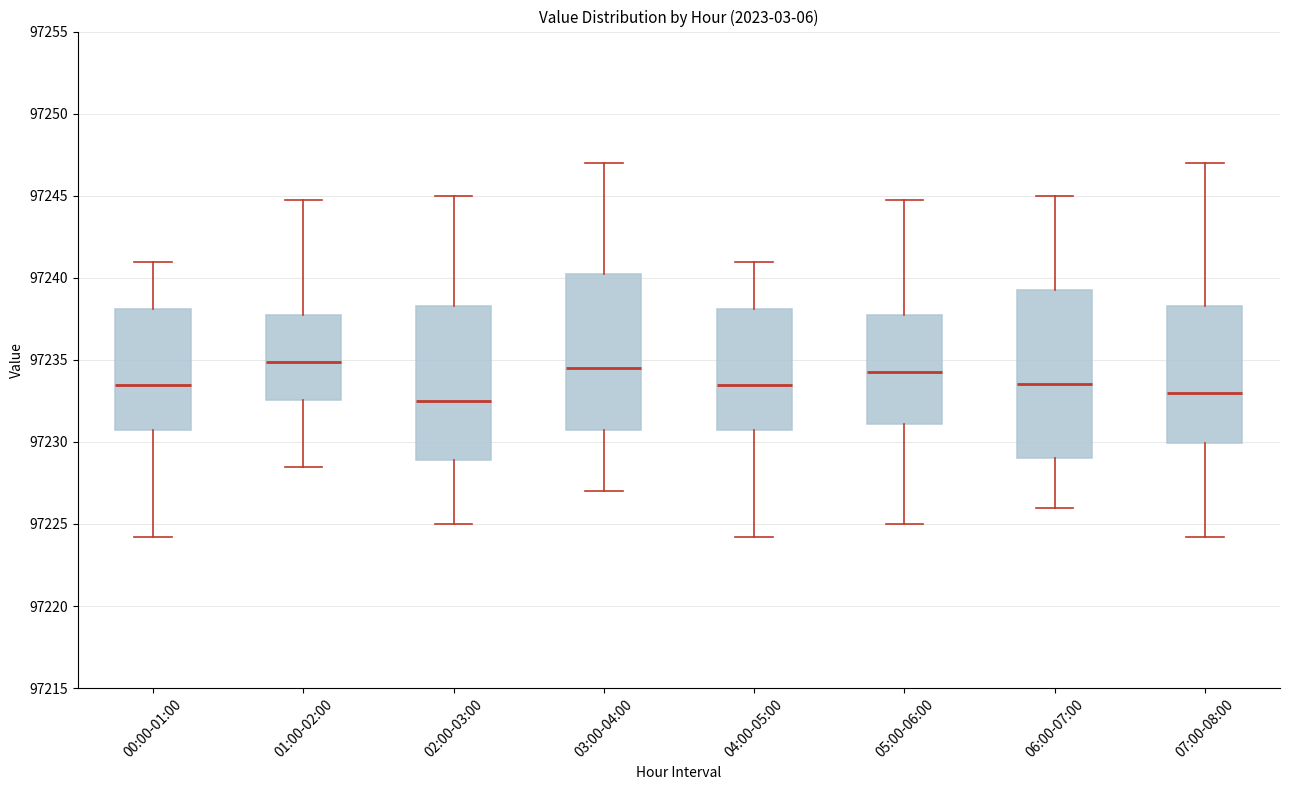

Reading left to right, transcribe this box plot: for each box, give where its median line is, the range the box spans, and where its two whiskers end, as read against the y-axis. The values are not printed on the chart, so give them approximately, as read against the axis.

00:00-01:00: median 97233.5, box 97230.5 to 97238.0, whiskers 97224.0 to 97241.0
01:00-02:00: median 97235.0, box 97232.5 to 97237.5, whiskers 97228.5 to 97244.5
02:00-03:00: median 97232.5, box 97229.0 to 97238.5, whiskers 97225.0 to 97245.0
03:00-04:00: median 97234.5, box 97231.0 to 97240.5, whiskers 97227.0 to 97247.0
04:00-05:00: median 97233.5, box 97230.5 to 97238.0, whiskers 97224.0 to 97241.0
05:00-06:00: median 97234.5, box 97231.0 to 97237.5, whiskers 97225.0 to 97244.5
06:00-07:00: median 97233.5, box 97229.0 to 97239.5, whiskers 97226.0 to 97245.0
07:00-08:00: median 97233.0, box 97230.0 to 97238.5, whiskers 97224.0 to 97247.0